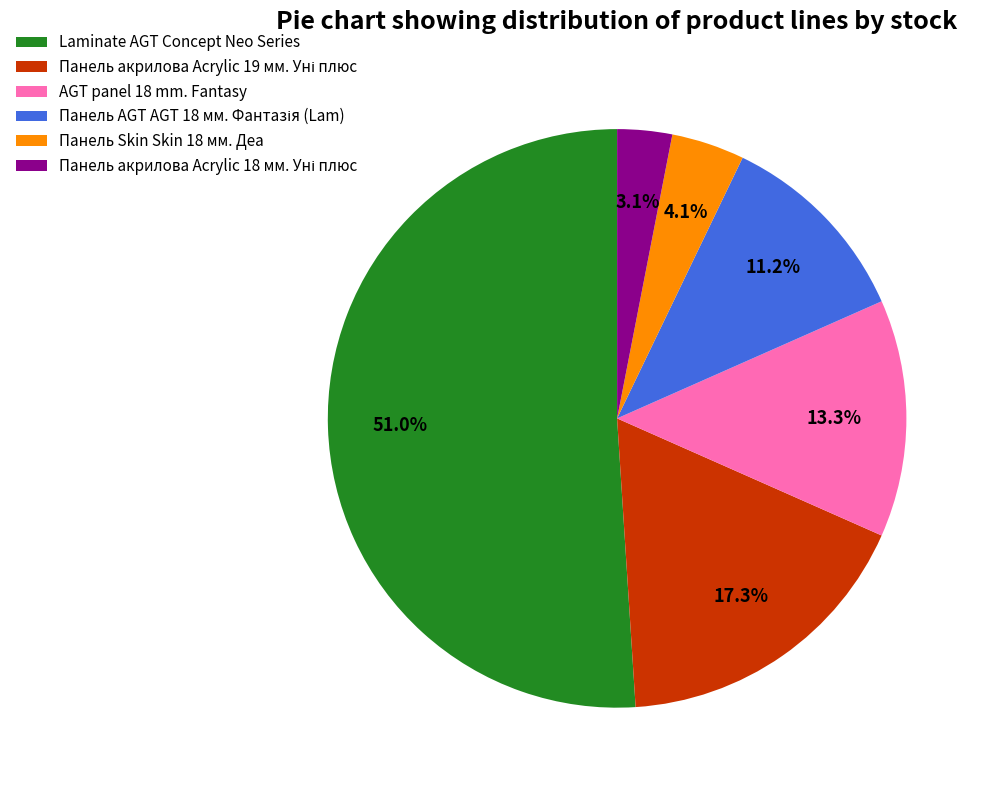

To the nearest percent, what is the average slice percentage?

17%